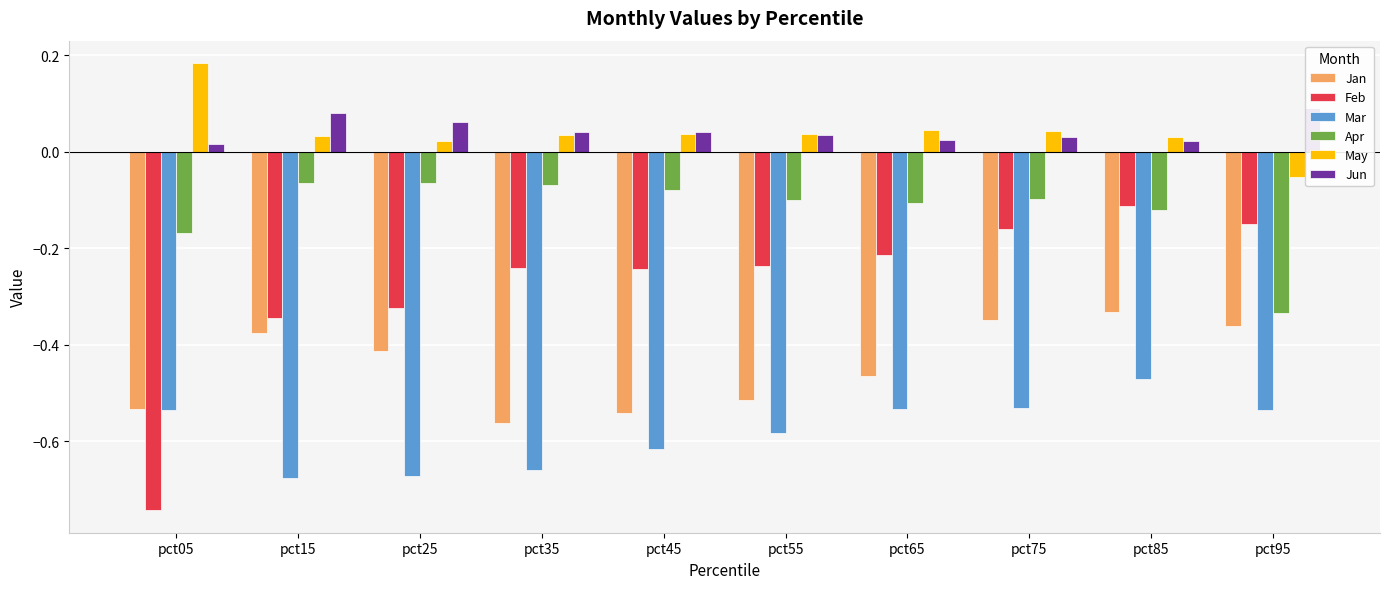

At which category does the chart reach its minimum across all series?

pct05